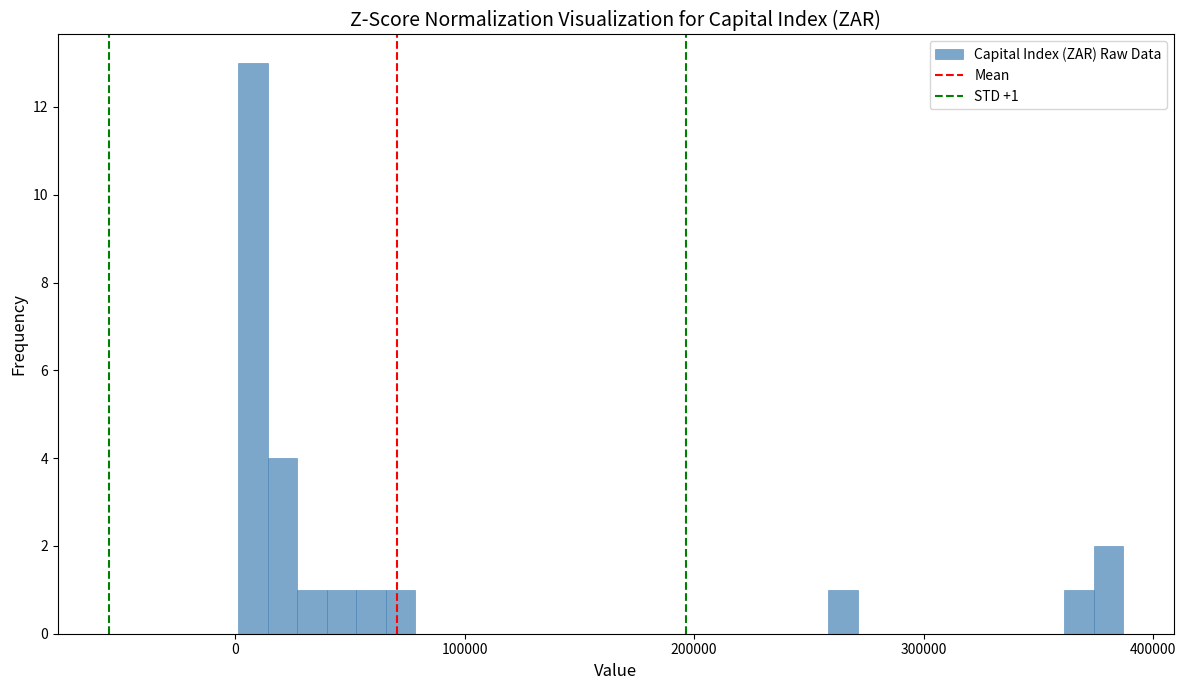

Around what value on the x-axis is the tallest bar? Give the approximate position of its centre, as read against the axis.

10000